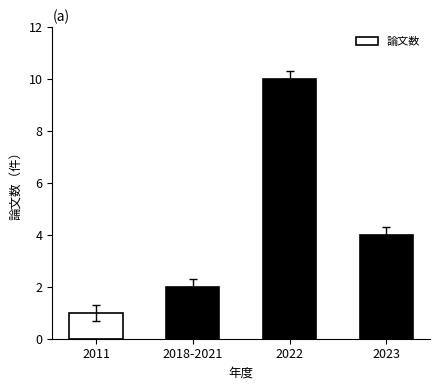

List the labels in order of value, smallest first.

2011, 2018-2021, 2023, 2022